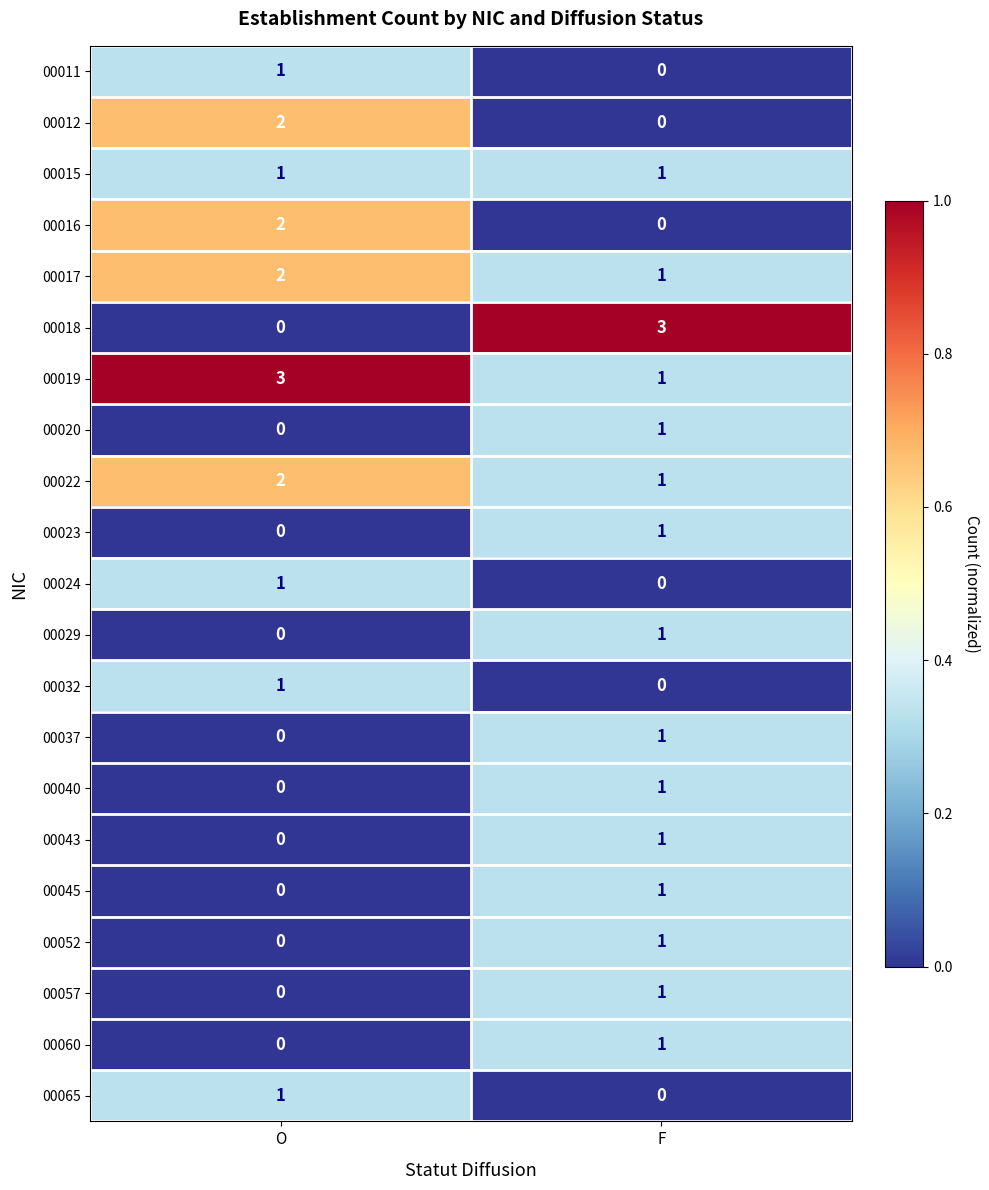

What is the sum of all 00019 values?

4